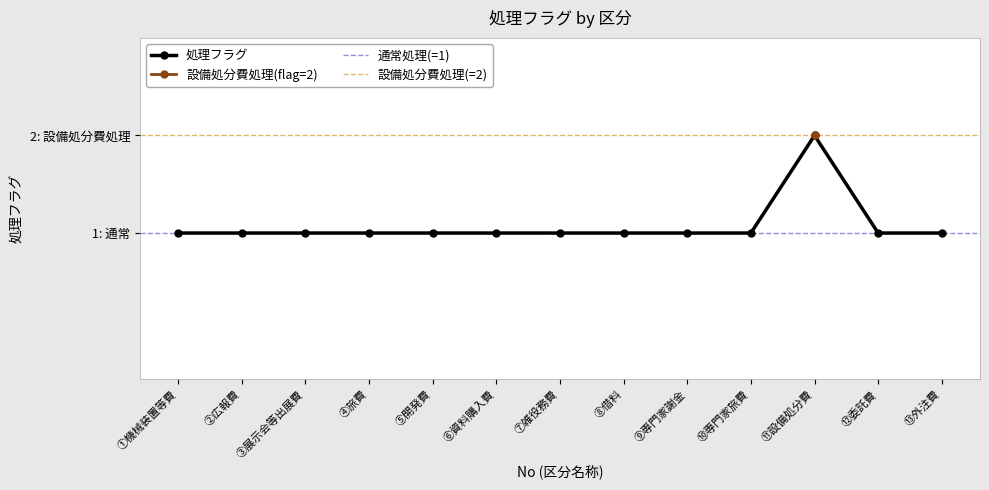

How many interior local peaks (higher than both neighbors) does the data have?

1